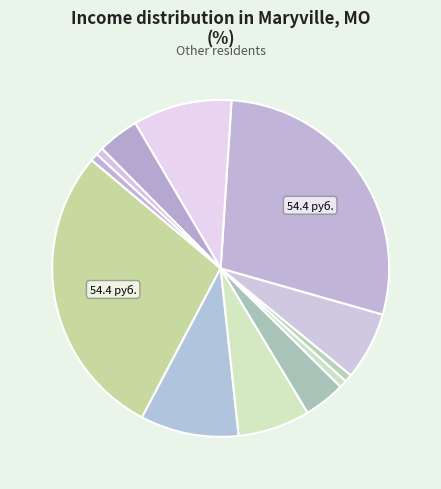

How many segments does this pie chart have?

12